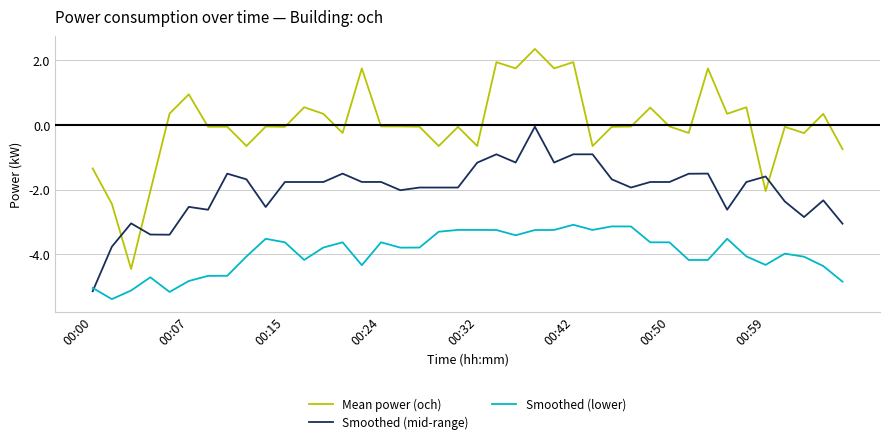

List the series in order of their overall mean, lowest first.

Smoothed (lower), Smoothed (mid-range), Mean power (och)